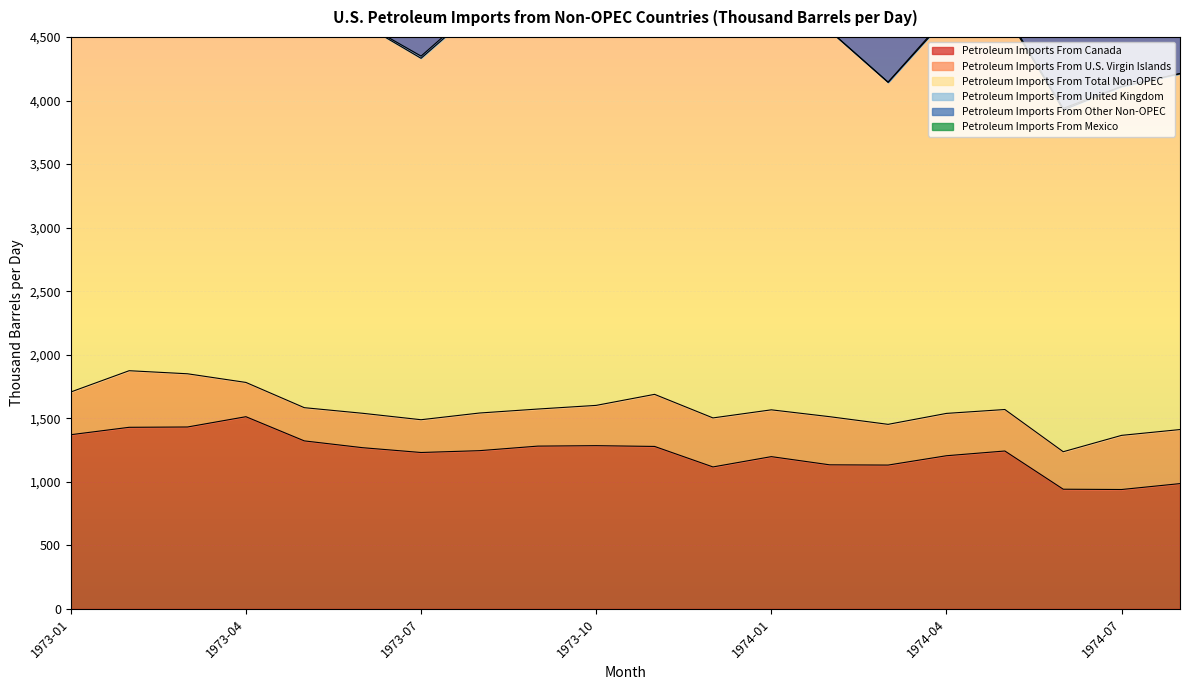

Reading left to right, list all the values displayed in this chart.

Petroleum Imports From Canada: 1370.5	1428.9	1431.3	1512.2	1322.0	1268.4	1230.6	1245.0	1280.9	1284.3	1278.3	1117.0	1198.1	1133.6	1131.7	1205.2	1242.4	941.8	939.4	985.8
Petroleum Imports From U.S. Virgin Islands: 336.1	445.2	418.7	269.6	261.3	270.7	257.8	296.2	291.7	317.0	409.8	385.7	368.2	378.8	320.4	333.1	326.5	294.9	426.1	425.3
Petroleum Imports From Total Non-OPEC: 3206.4	3870.8	3790.1	3220.0	3017.9	3063.1	2843.6	3192.3	3099.7	3100.7	3606.6	3334.6	3062.6	3036.0	2691.1	3109.3	3118.0	2689.2	2743.9	2799.8
Petroleum Imports From United Kingdom: 10.6	14.1	13.3	8.8	8.5	8.9	17.3	19.8	19.5	17.0	22.0	20.7	1.6	1.6	1.4	14.1	13.8	12.5	1.7	1.7
Petroleum Imports From Other Non-OPEC: 1337.8	1821.9	1750.7	1318.5	1370.8	1458.0	1284.1	1569.5	1426.1	1333.2	1767.0	1663.3	1372.9	1396.8	1131.6	1481.2	1461.2	1362.3	1338.2	1348.5
Petroleum Imports From Mexico: 16.7	22.1	20.8	53.8	0.0	0.0	0.0	0.0	20.8	49.1	0.0	0.0	16.8	17.3	14.6	1.8	1.8	1.6	6.0	6.0